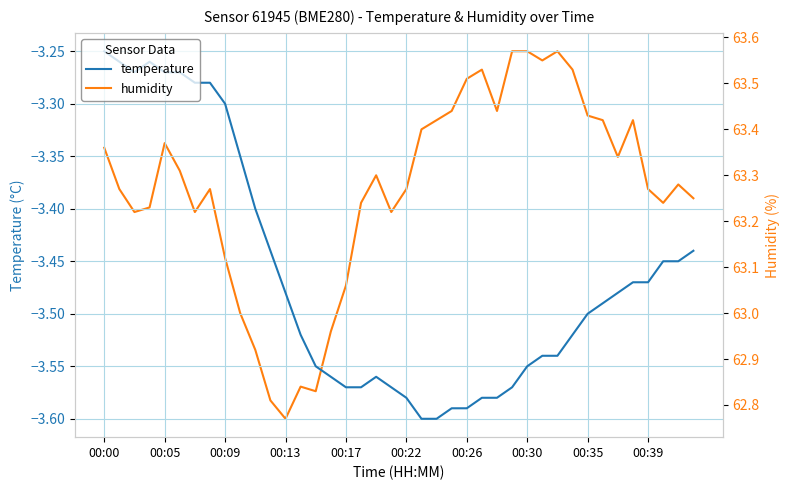

The temperature series shows -2.0 at 17. True or false?

False